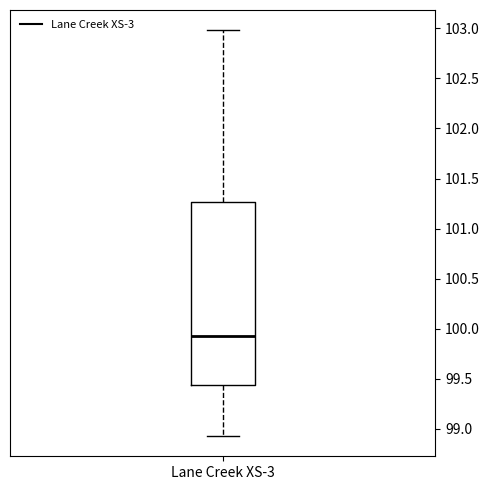

Where is the lower edge of the box for Lane Creek XS-3 on the y-axis? The values are not printed on the chart, so give them approximately, as read against the axis.

99.45